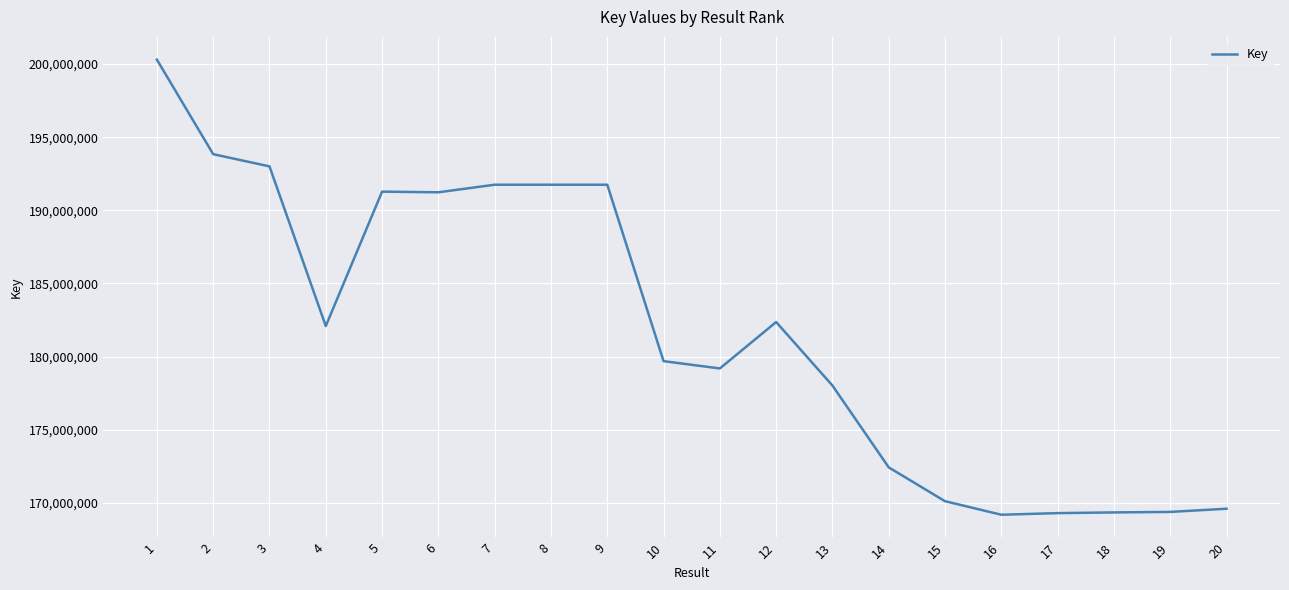

What is the minimum value shown in the chart?

169197301